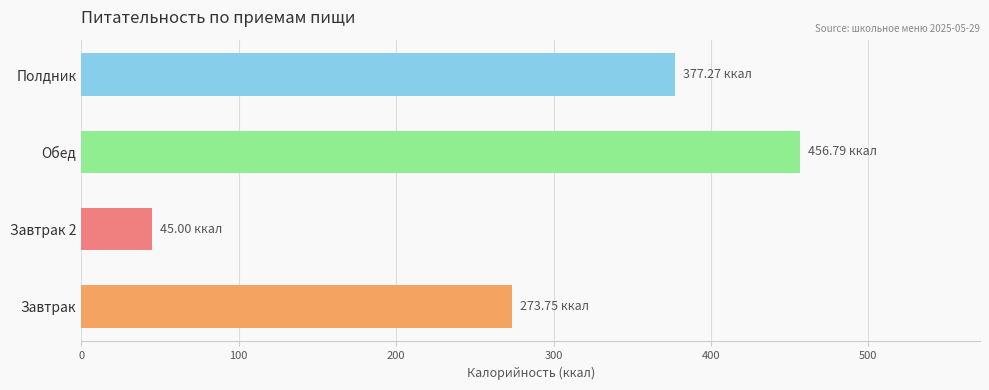

Are the bars horizontal?

Yes